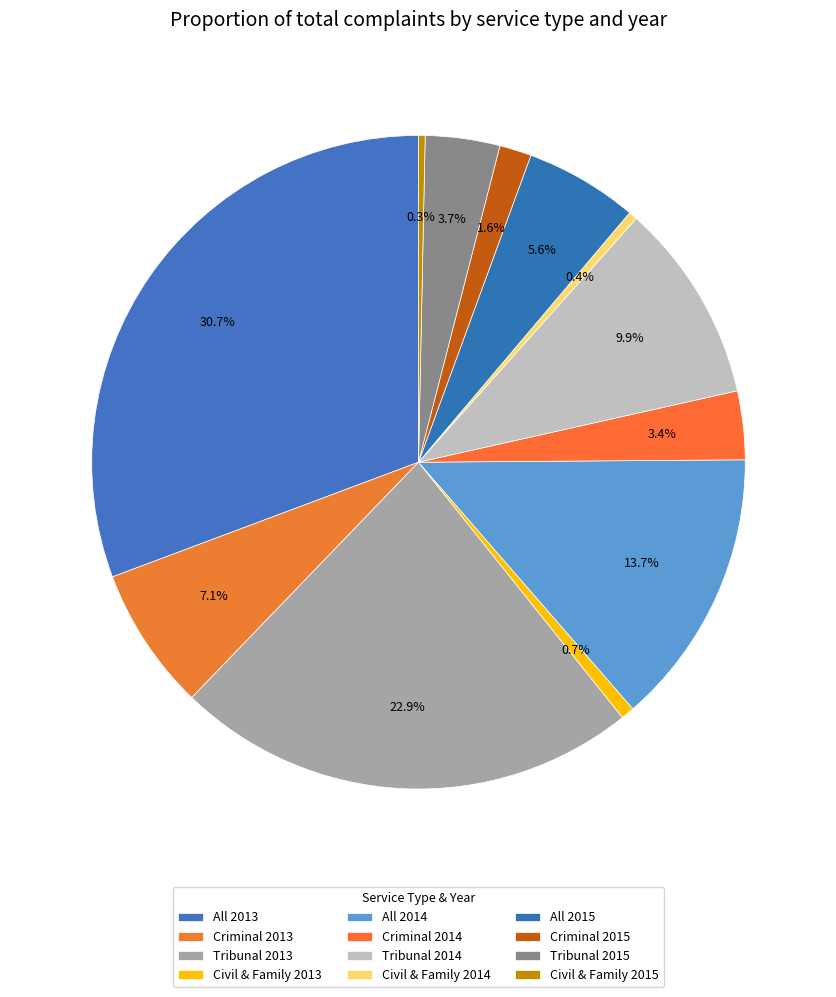

To the nearest percent, what percentage of the pie is Criminal 2015?

2%